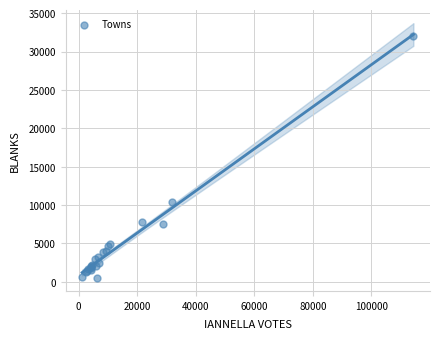

What Y value in the scatter plot is closest to 16231?

10439